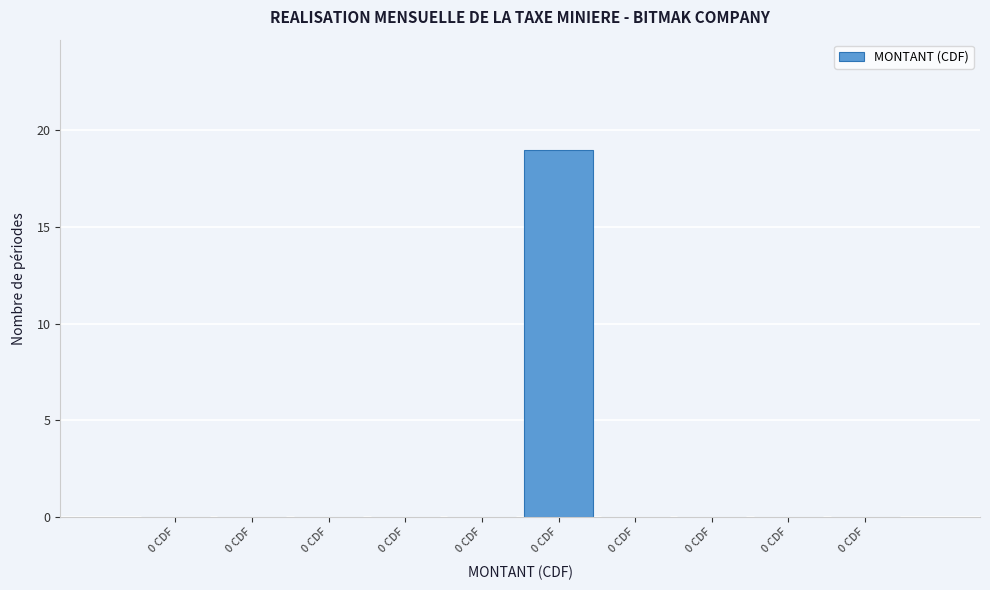

How many distinct data groups are displayed?

1